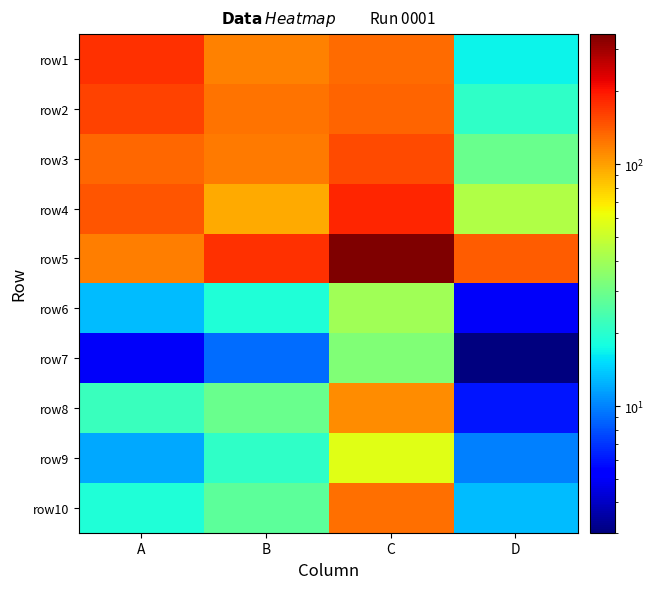

What is the difference between the highest and lowest values at A?

170